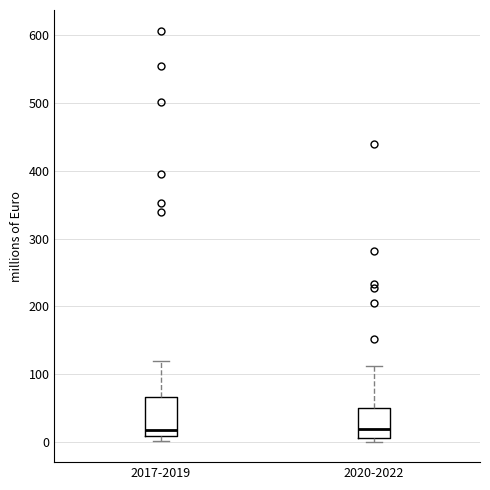

Where does the median line of the box for 2017-2019 sit on the y-axis? The values are not printed on the chart, so give them approximately, as read against the axis.

20